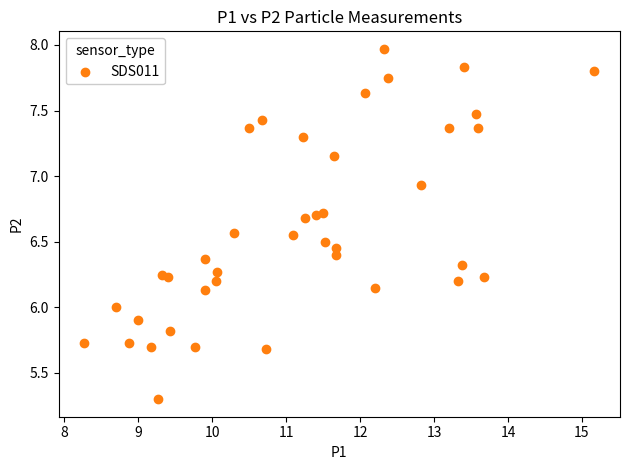

What is the range of Y values (max minus min)?

2.7